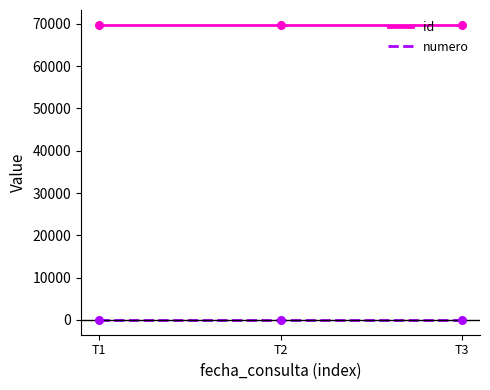

At how many categories does at least one series exceed 28646?

3